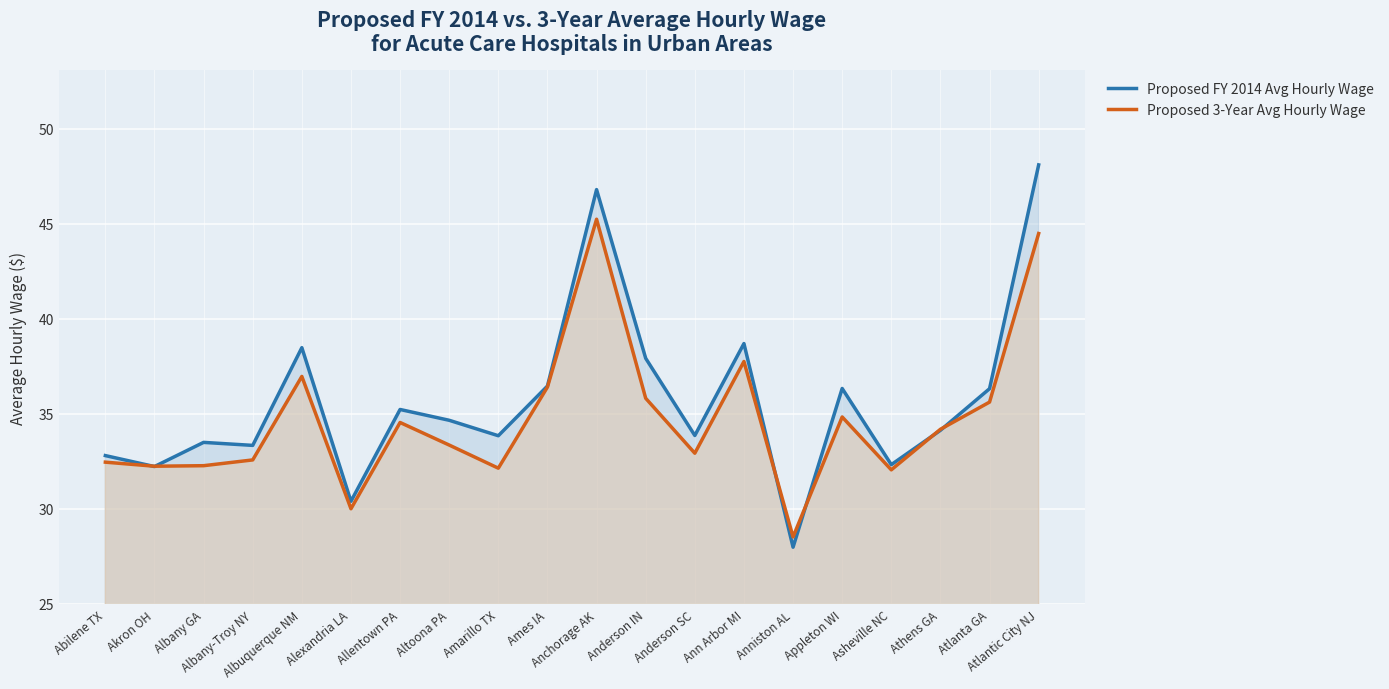

Count the number of categories in the chart.

20